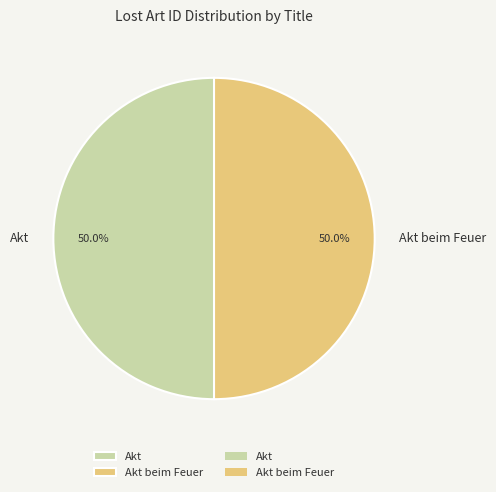

What is the ratio of the value at Akt beim Feuer to the value at Akt?

1.0